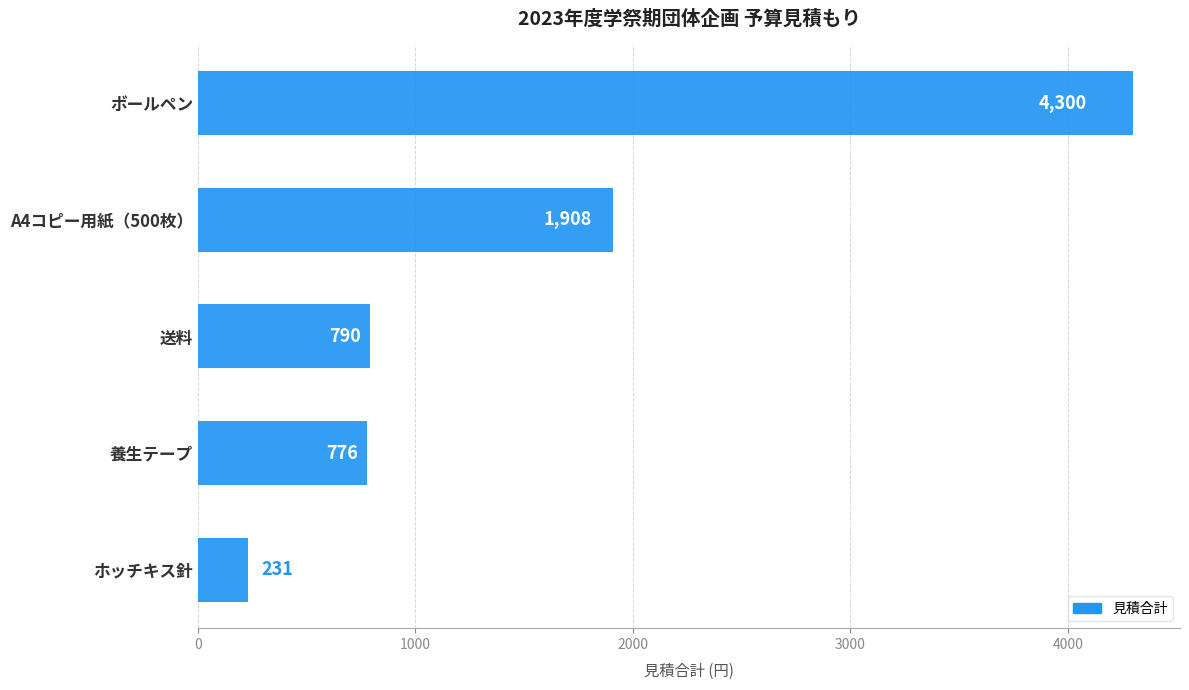

Is it true that the value at ホッチキス針 is 231?

True